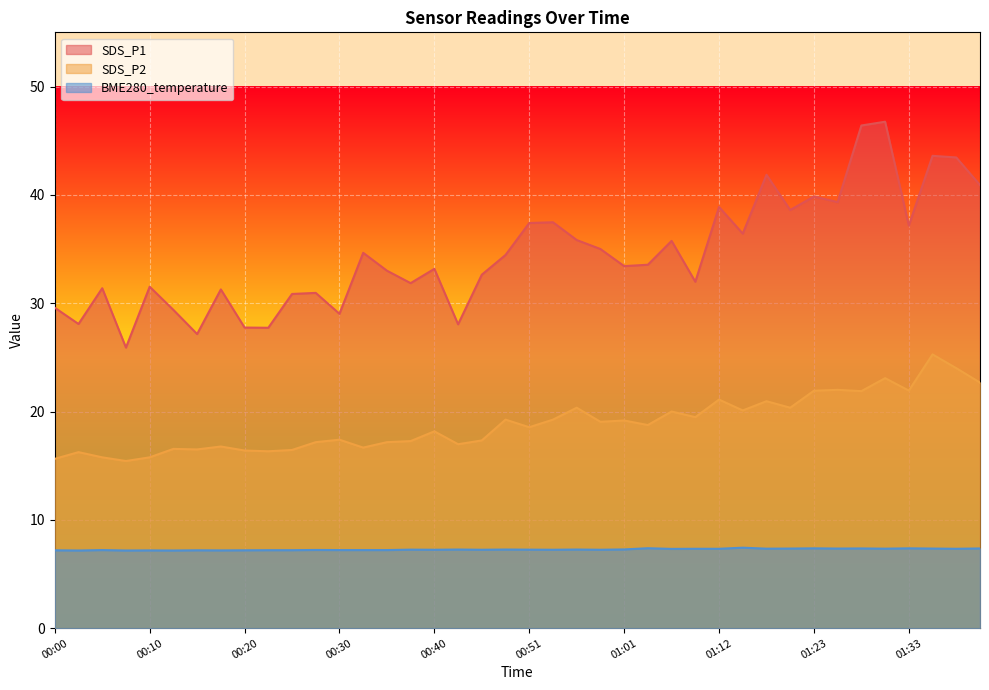

At which category does SDS_P2 reach its first local valley?

00:08